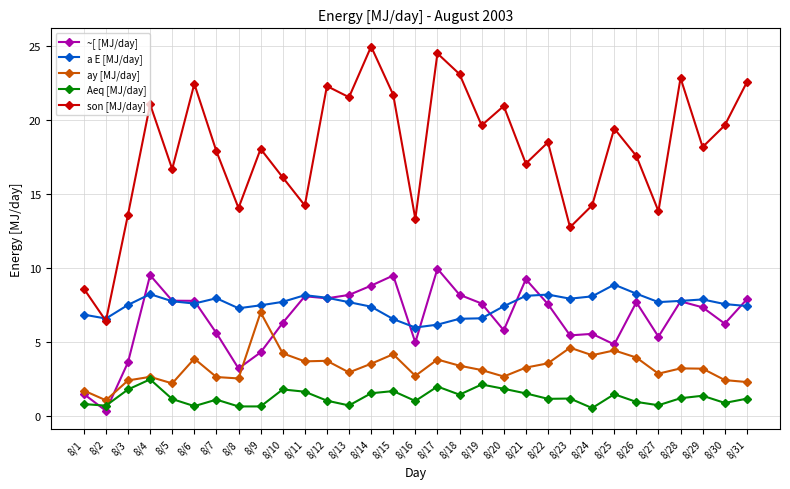

What is the difference between the maximum and minimum values in the son [MJ/day] series?

18.5